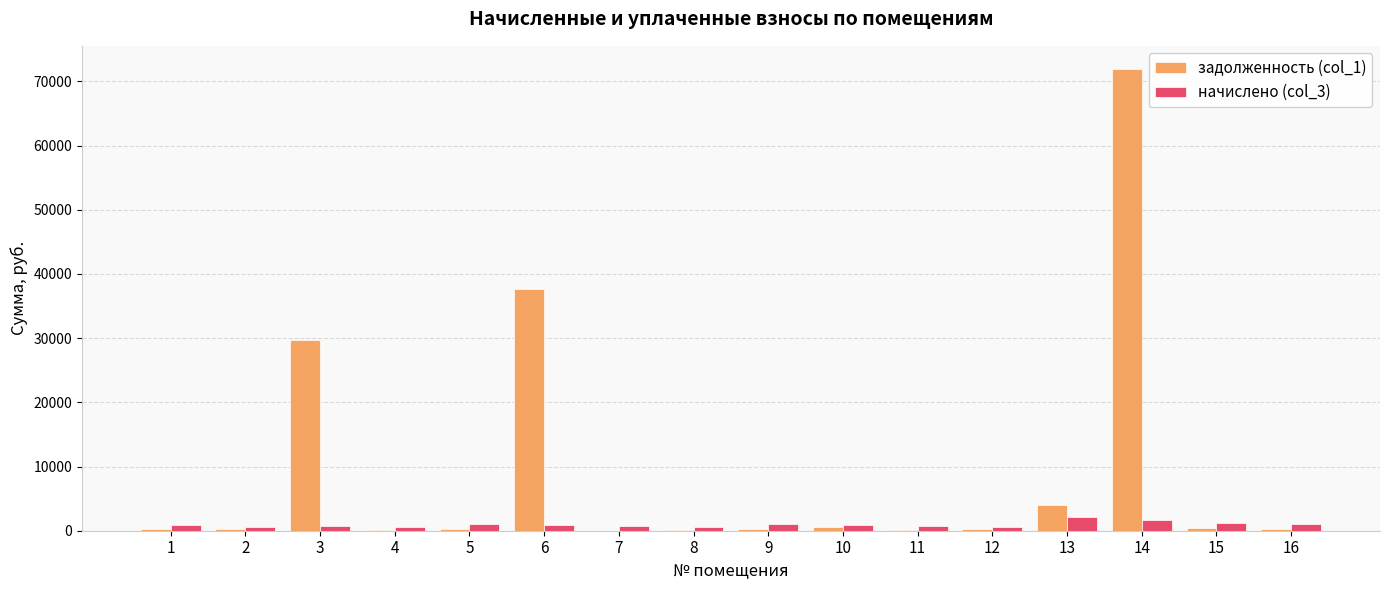

At which label is задолженность (col_1) closest to 35966?

6